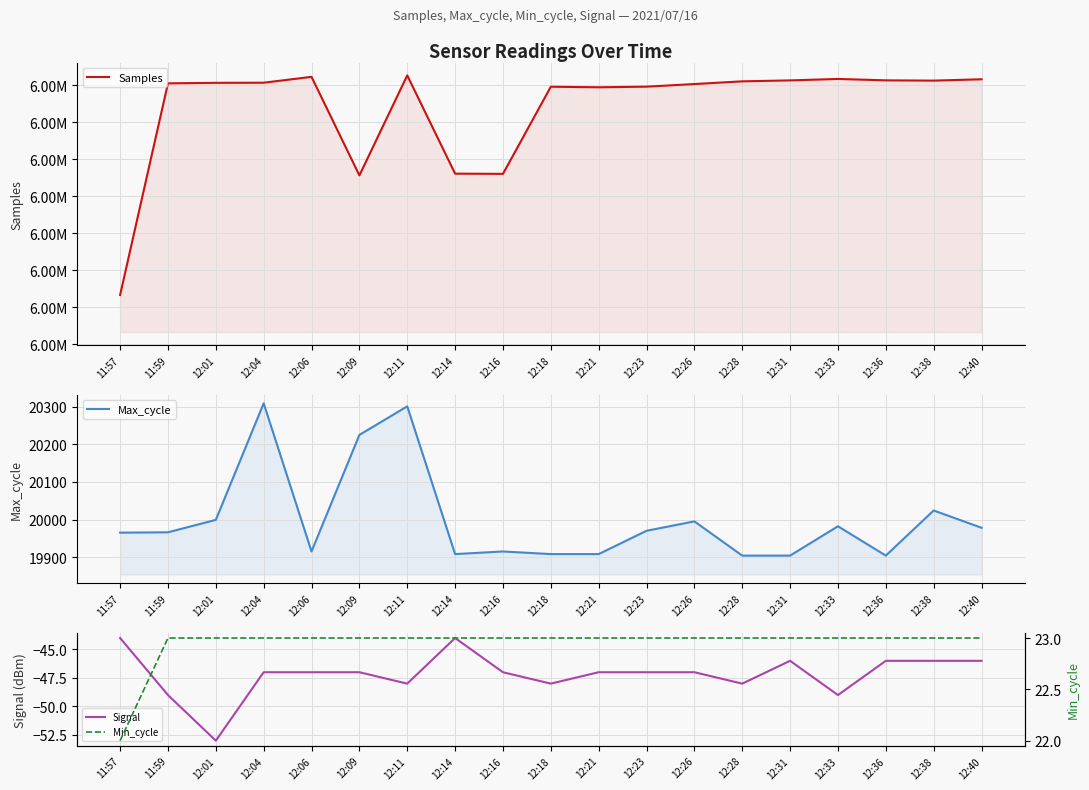

How many interior local valleys does the Samples series have?

4